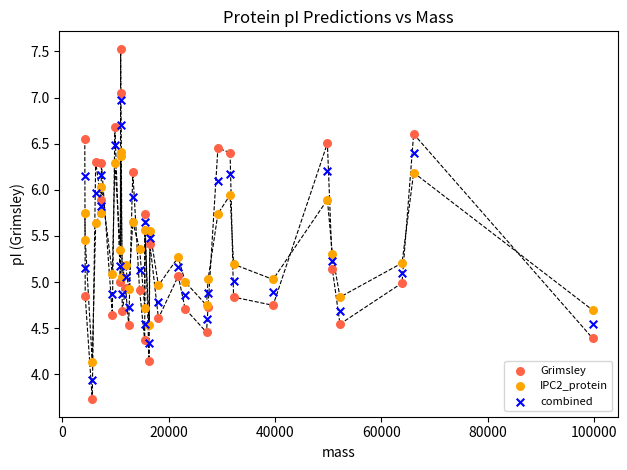

What is the X range (max minus min) for the scatter plot?

95453.0